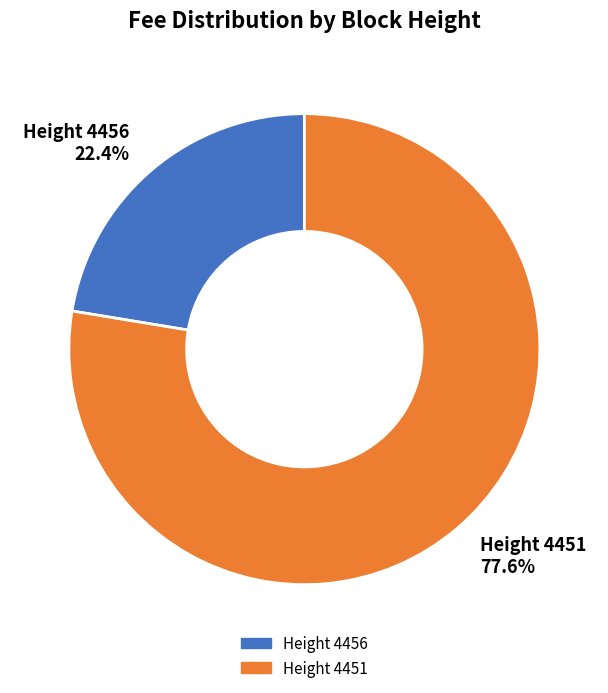

Which slice is the largest?

Height 4451 77.6%